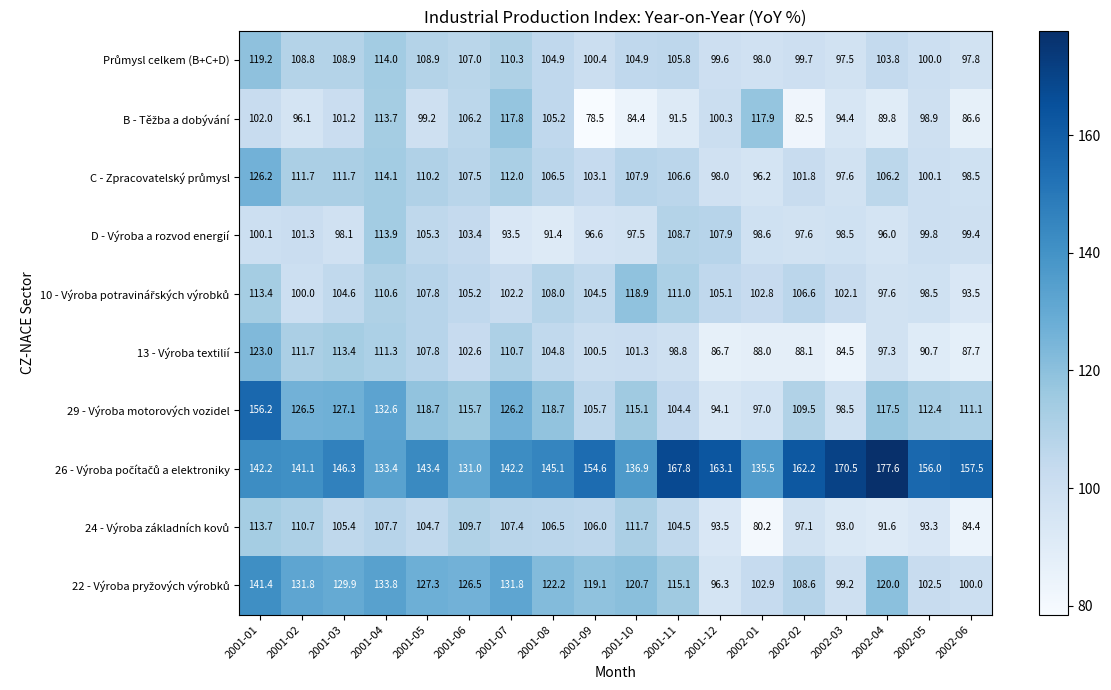

At which category is the sum across all series the highest?

2001-01